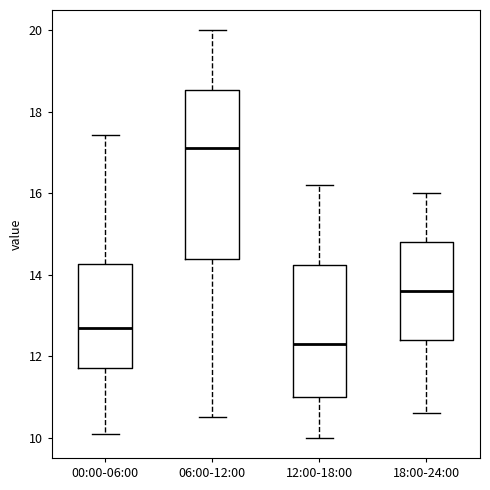

Where is the upper edge of the box for 12:00-18:00 on the y-axis? The values are not printed on the chart, so give them approximately, as read against the axis.

14.2